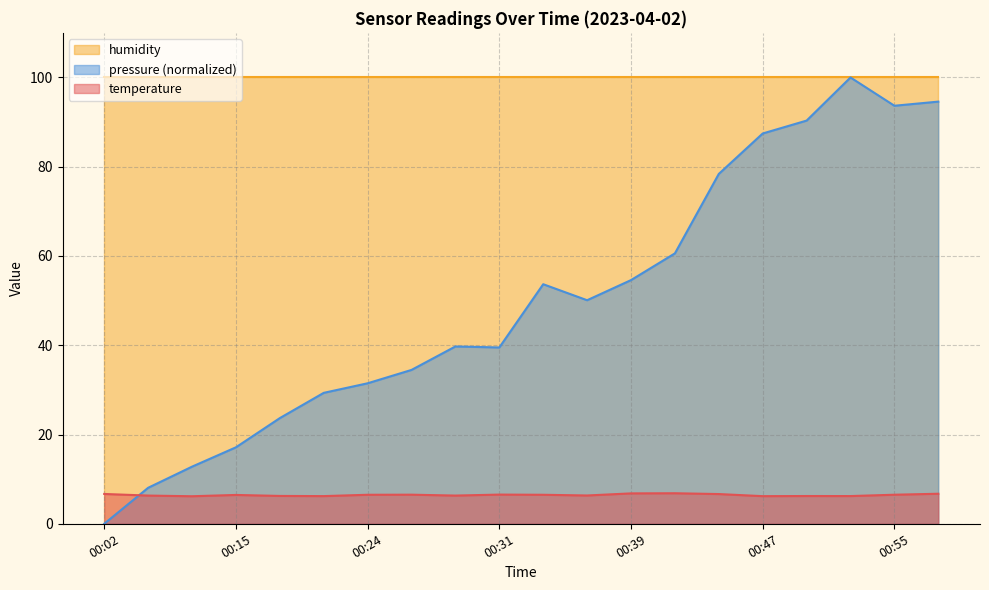

At which category is the sum across all series the highest?

00:53